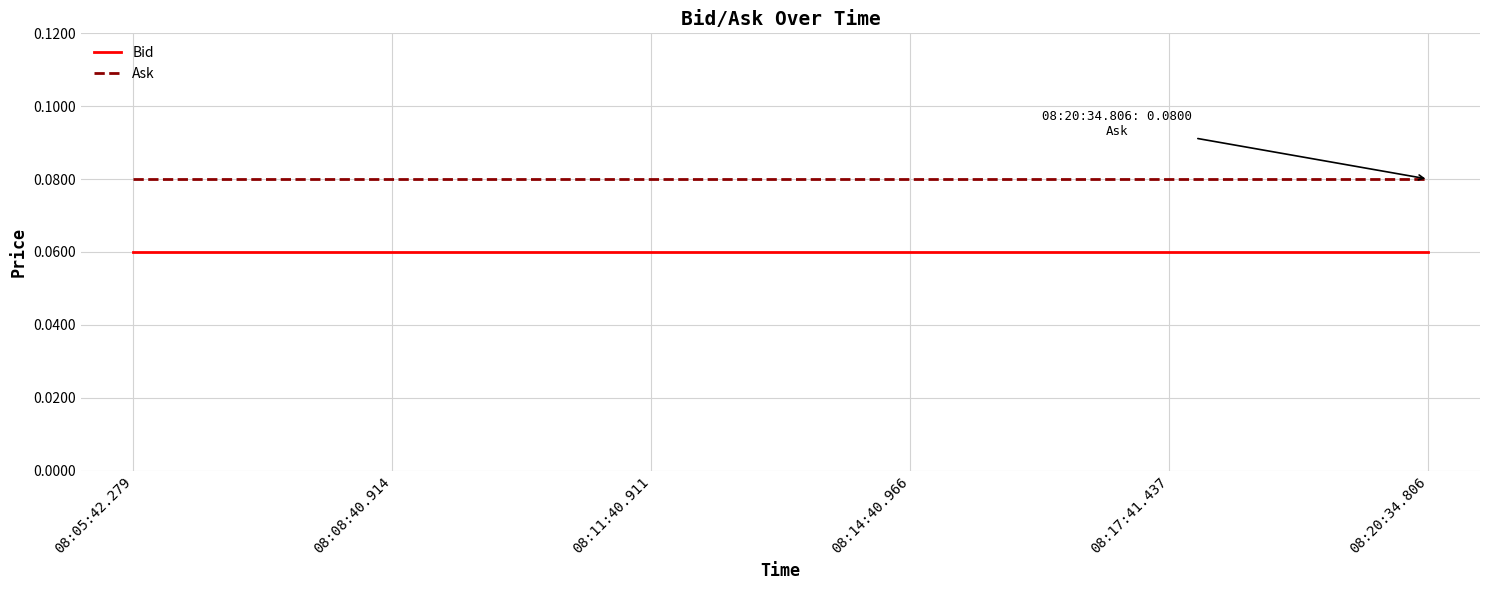

True or false: Bid and Ask cross at least once.

False